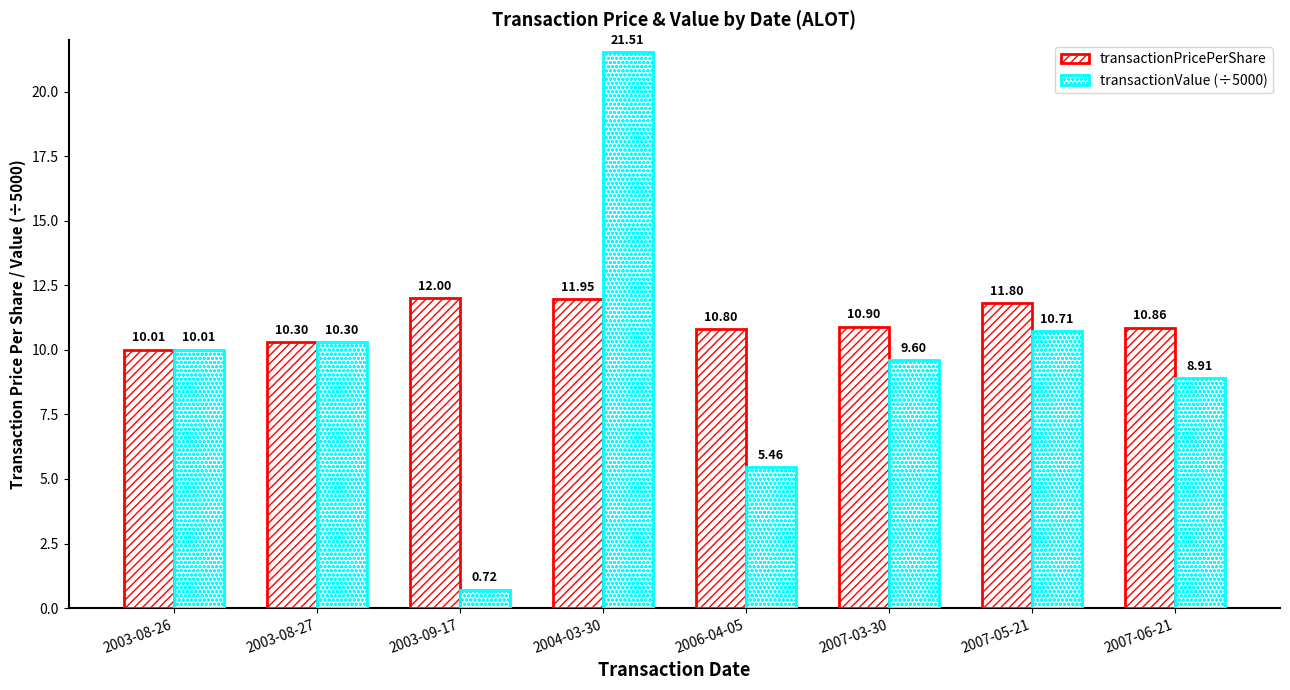

Between 2003-09-17 and 2007-06-21, which is larger?

2003-09-17